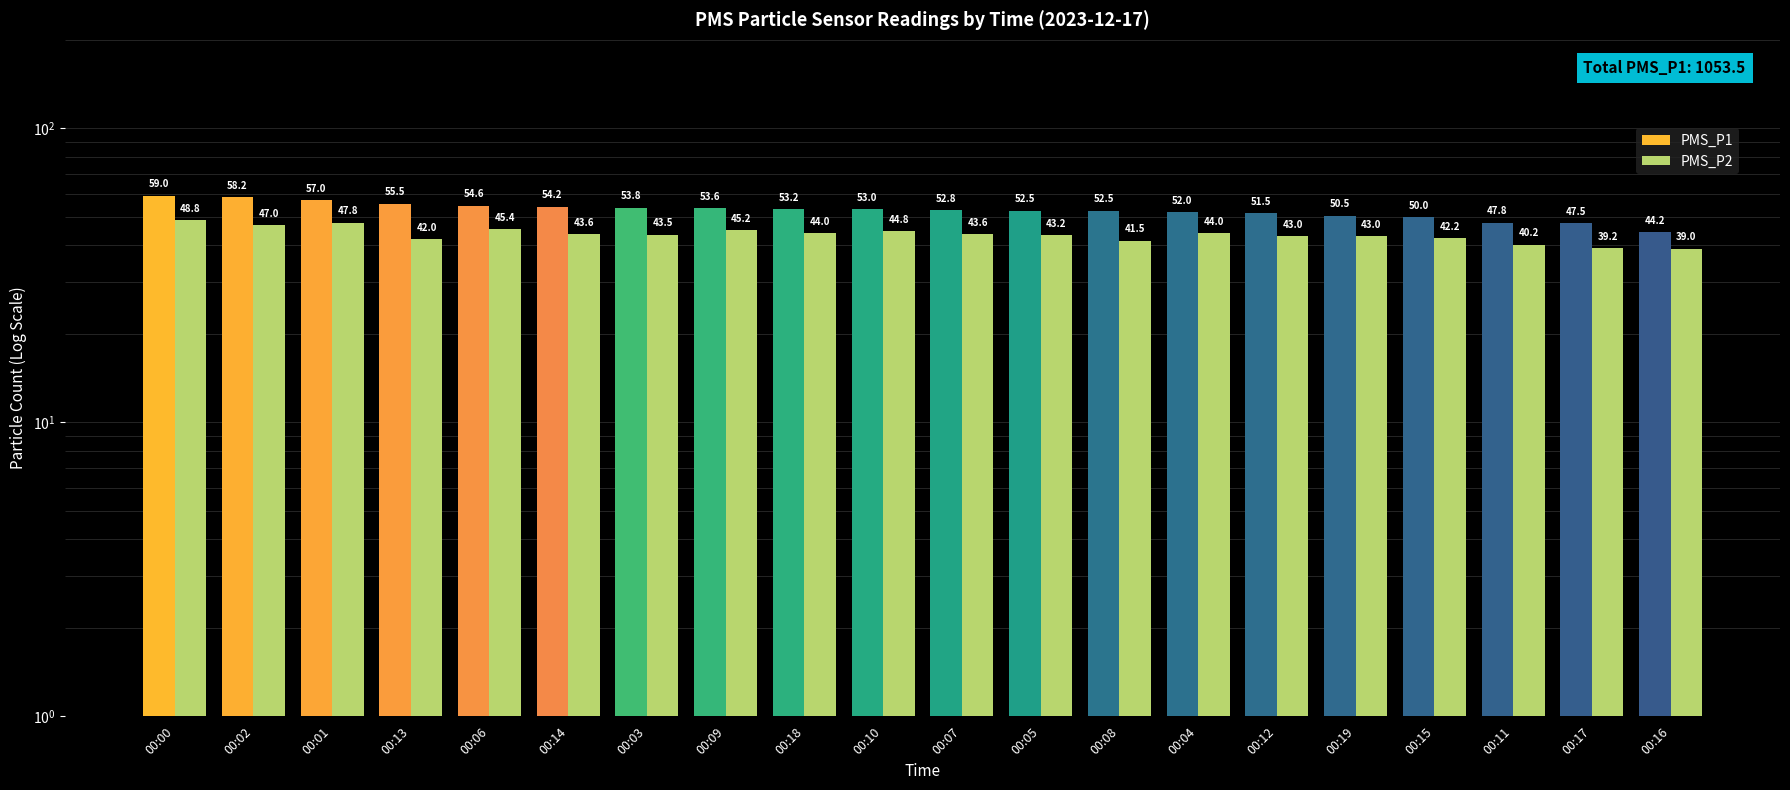

How many distinct data groups are displayed?

2